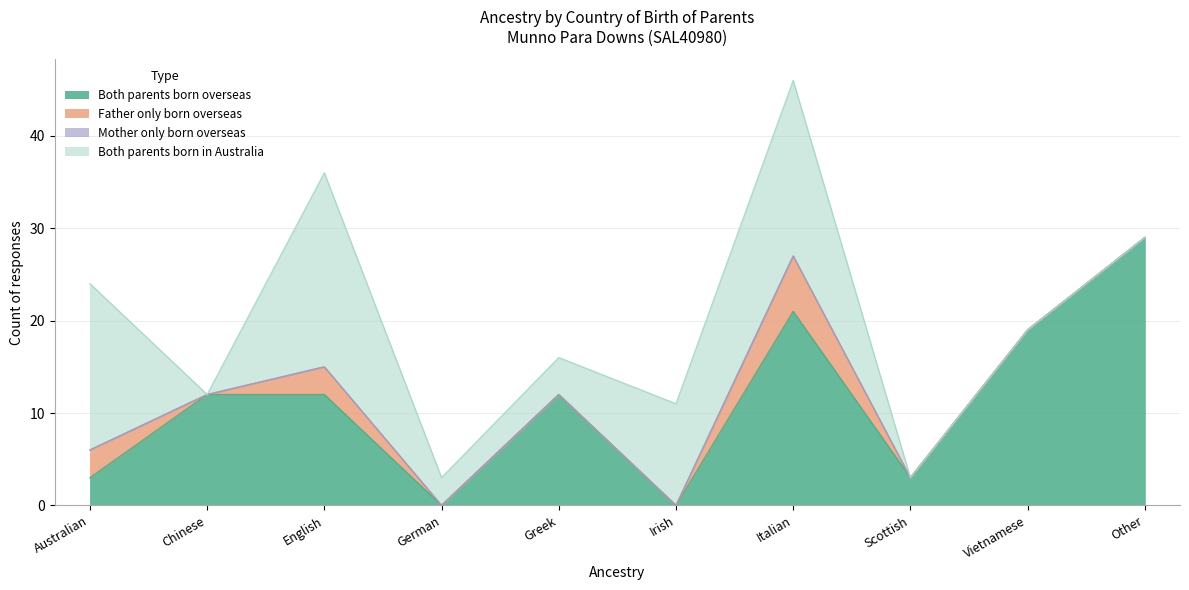

Does the chart have visible grid lines?

Yes